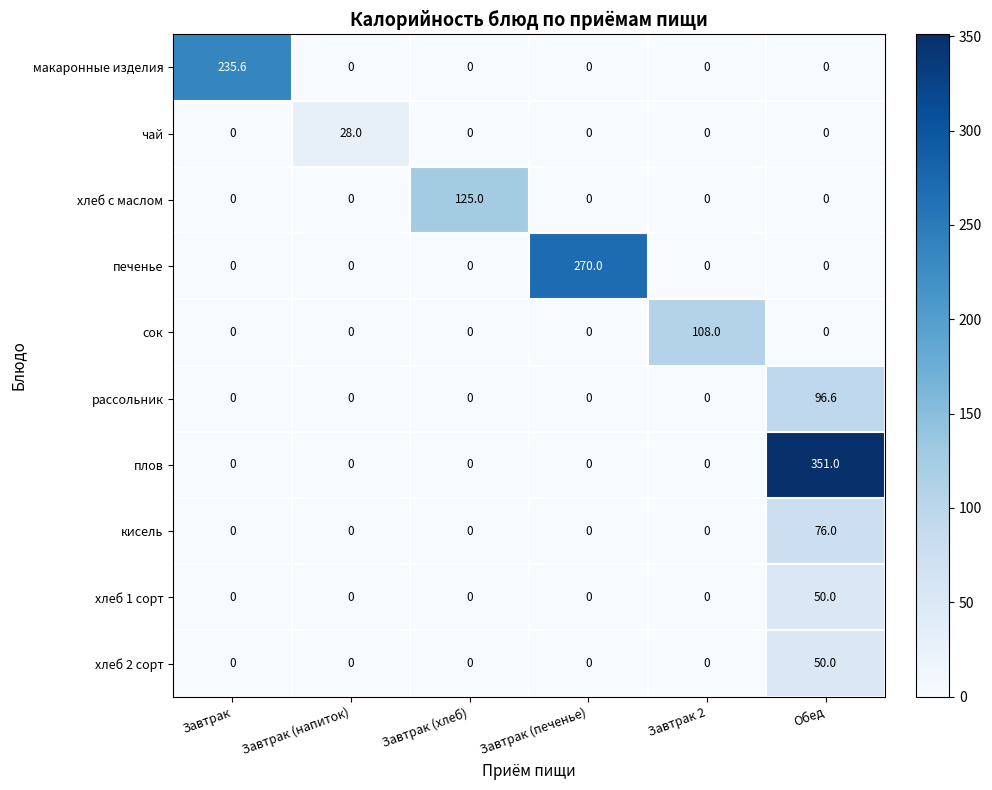

Which series has the largest range (max minus min)?

плов